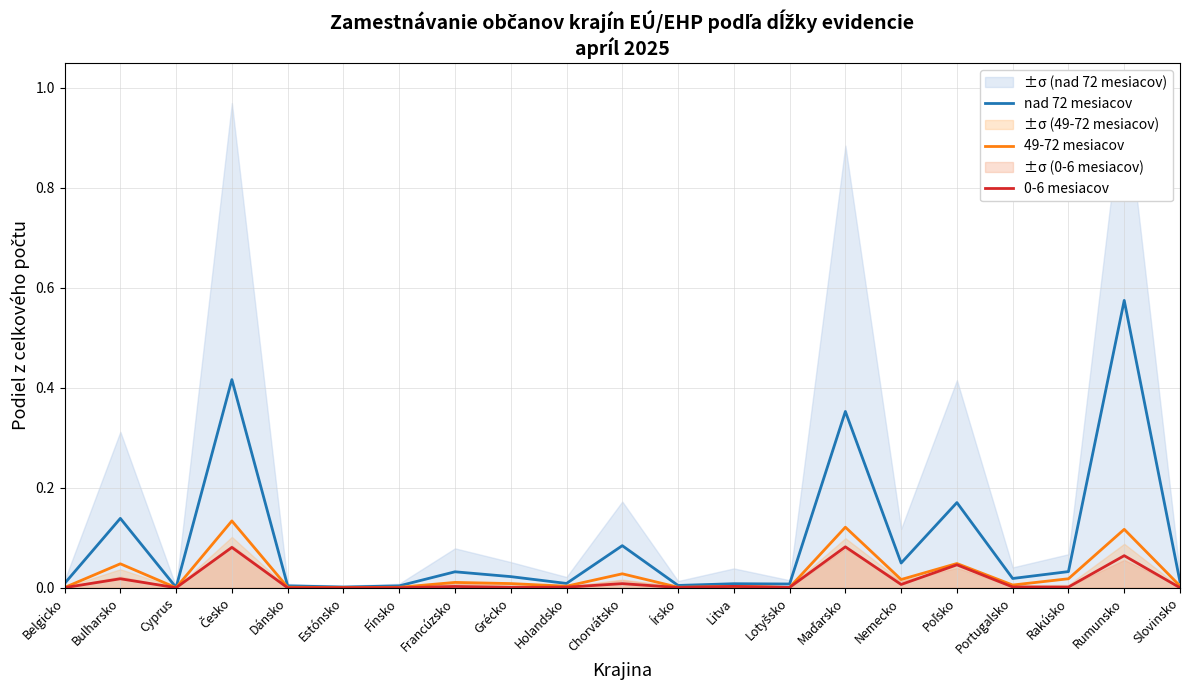

Is this an area chart (filled region under the line)?

No